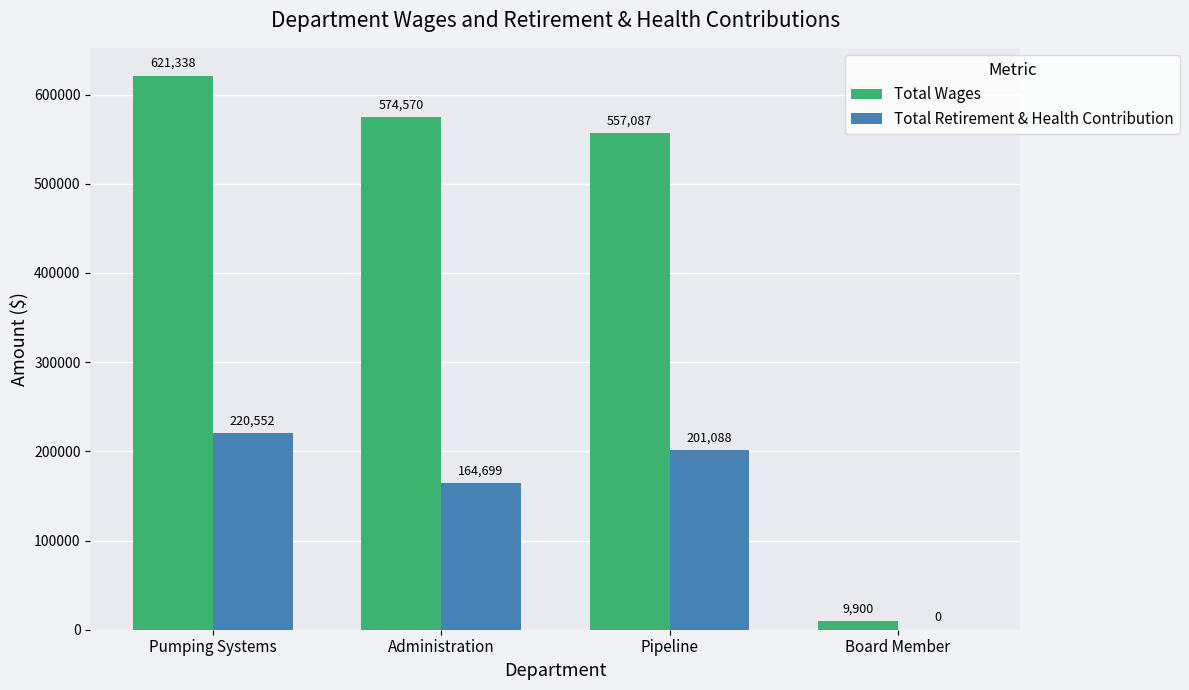

At which label is Total Retirement & Health Contribution closest to 110276?

Administration